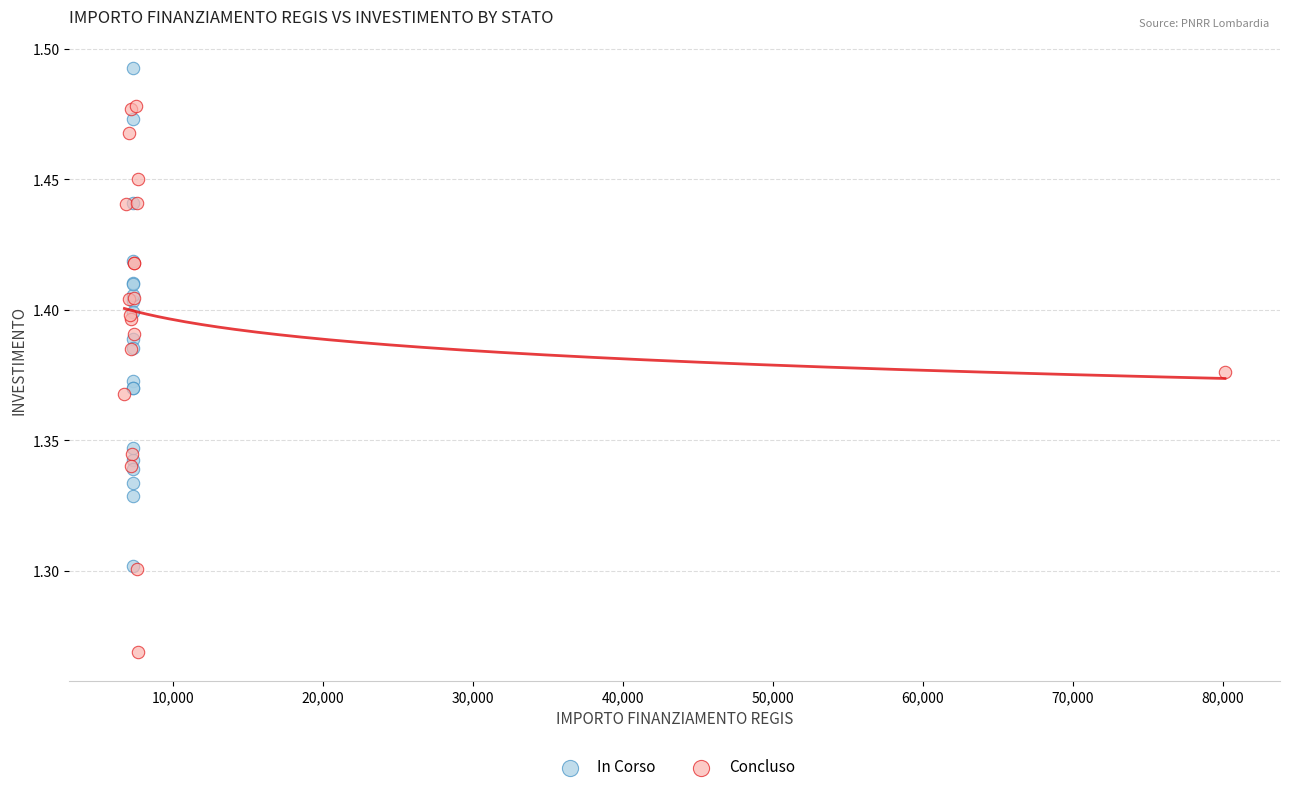

What are all the series names shown in the legend?

In Corso, Concluso